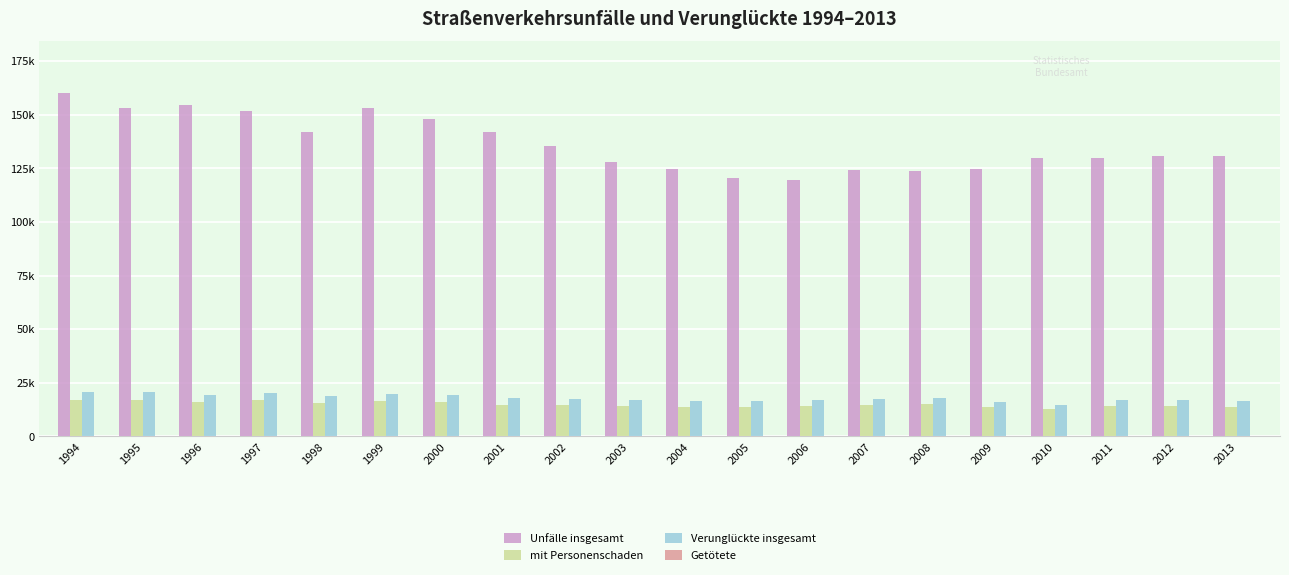

Are the bars grouped side by side (vs. stacked)?

Yes